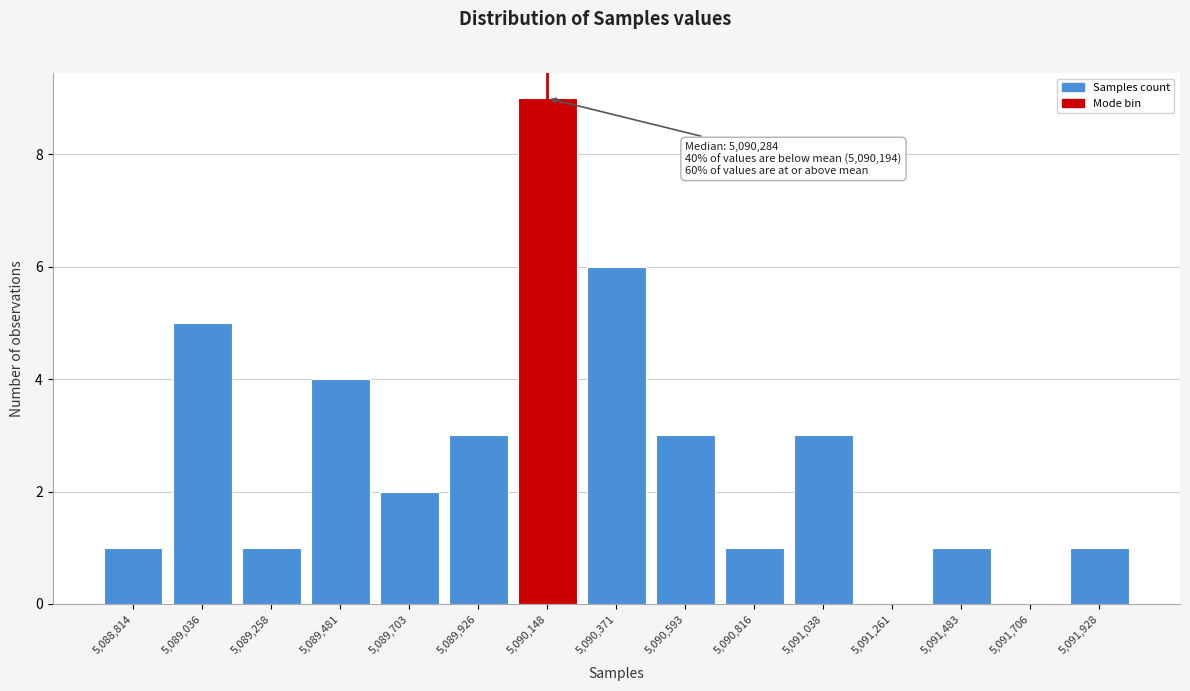

Reading left to right, list all the values displayed in this chart.

5,088,814=1	5,089,036=5	5,089,258=1	5,089,481=4	5,089,703=2	5,089,926=3	5,090,148=9	5,090,371=6	5,090,593=3	5,090,816=1	5,091,038=3	5,091,261=0	5,091,483=1	5,091,706=0	5,091,928=1